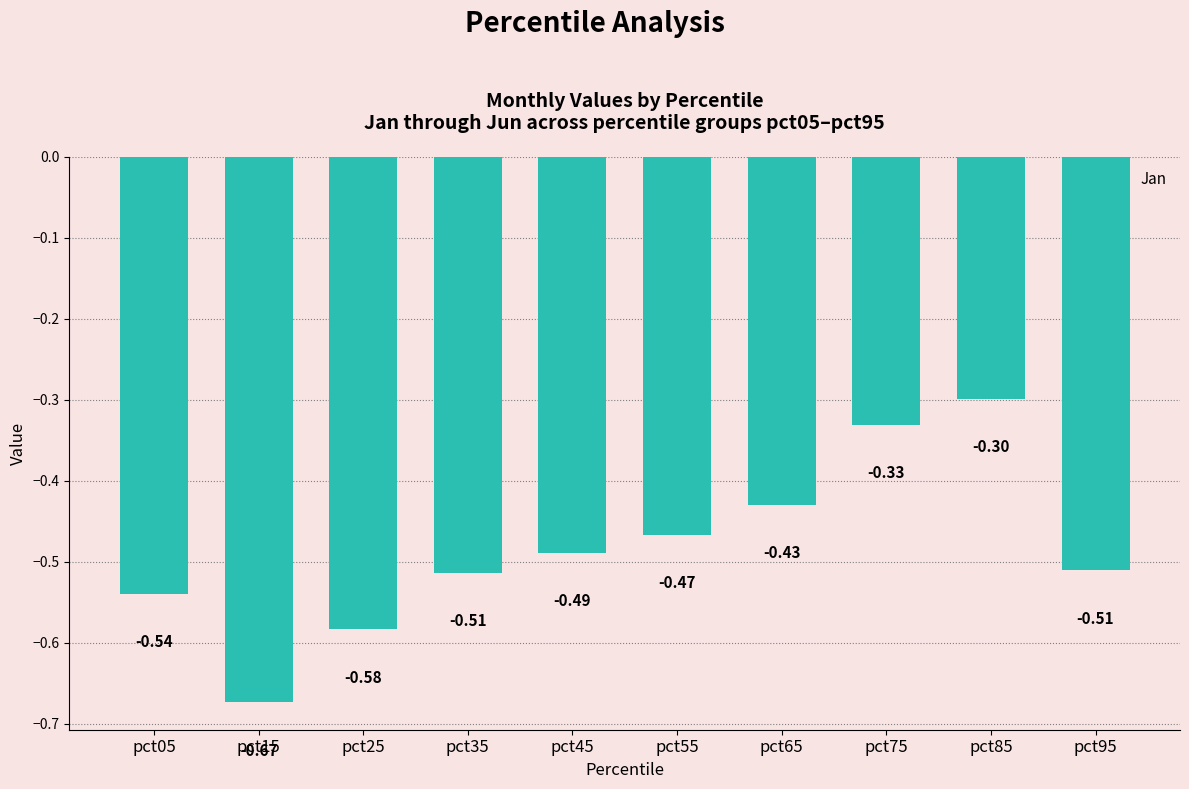

What is the change in value from pct25 to pct55?

+0.1